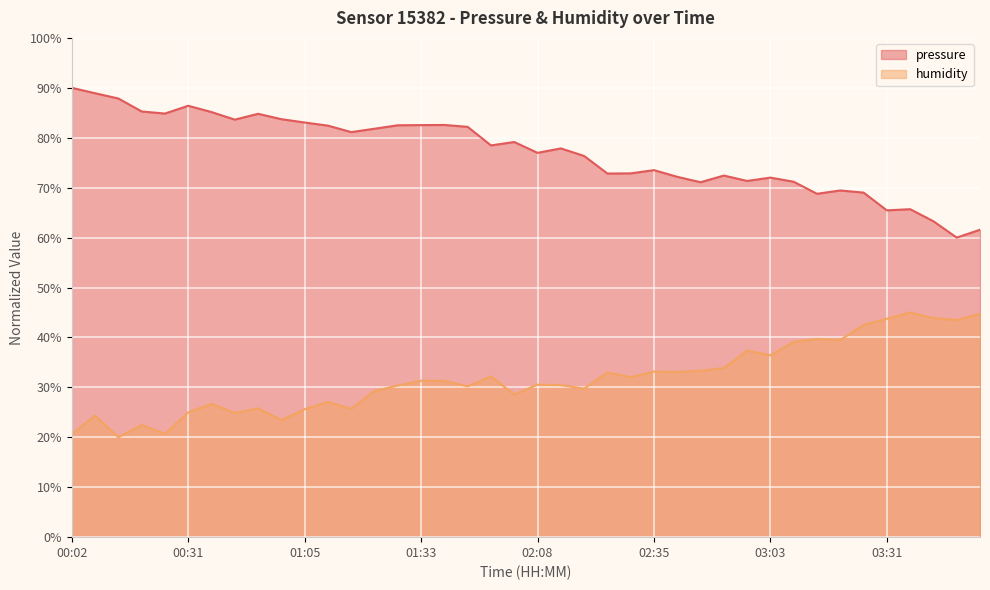

True or false: pressure and humidity intersect in this chart.

False